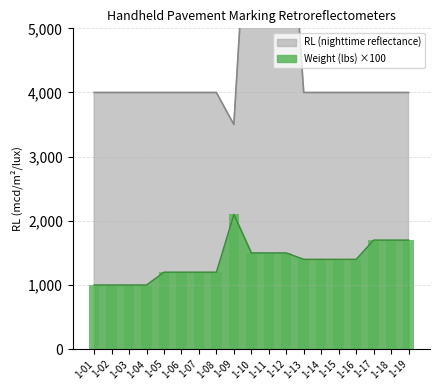

The Weight (lbs) series shows 1000 at 1-03. True or false?

True